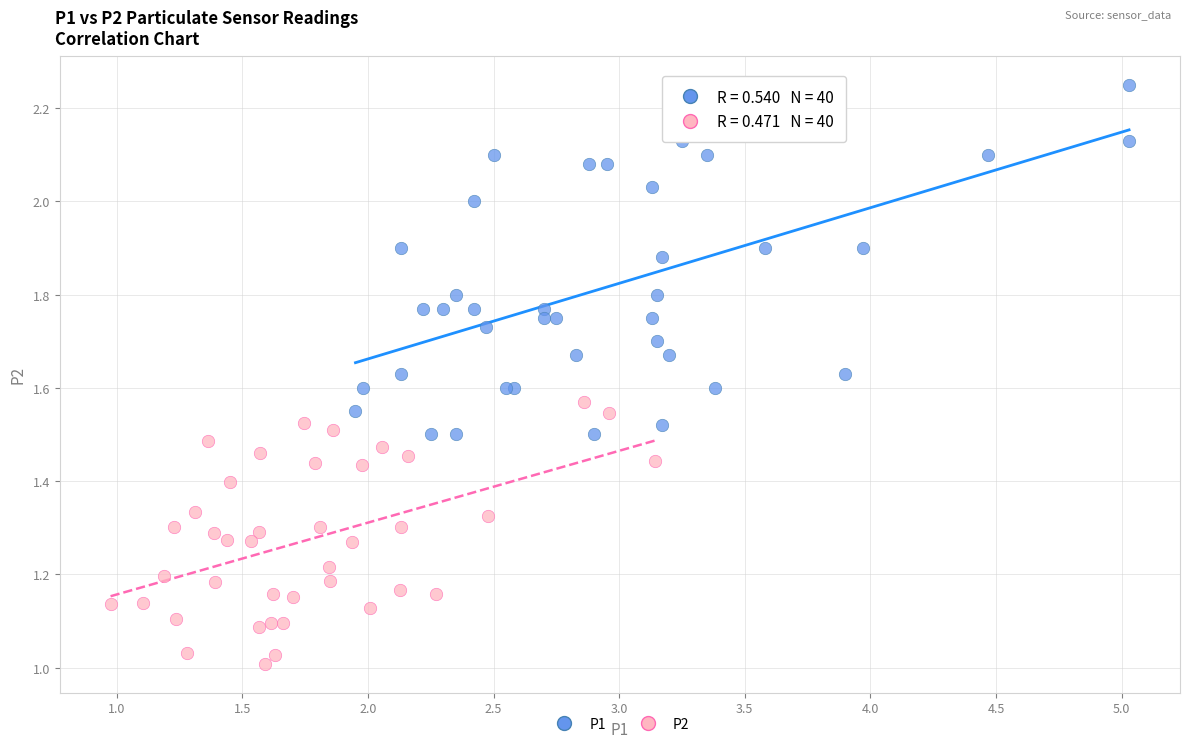

What are all the series names shown in the legend?

P1, P2